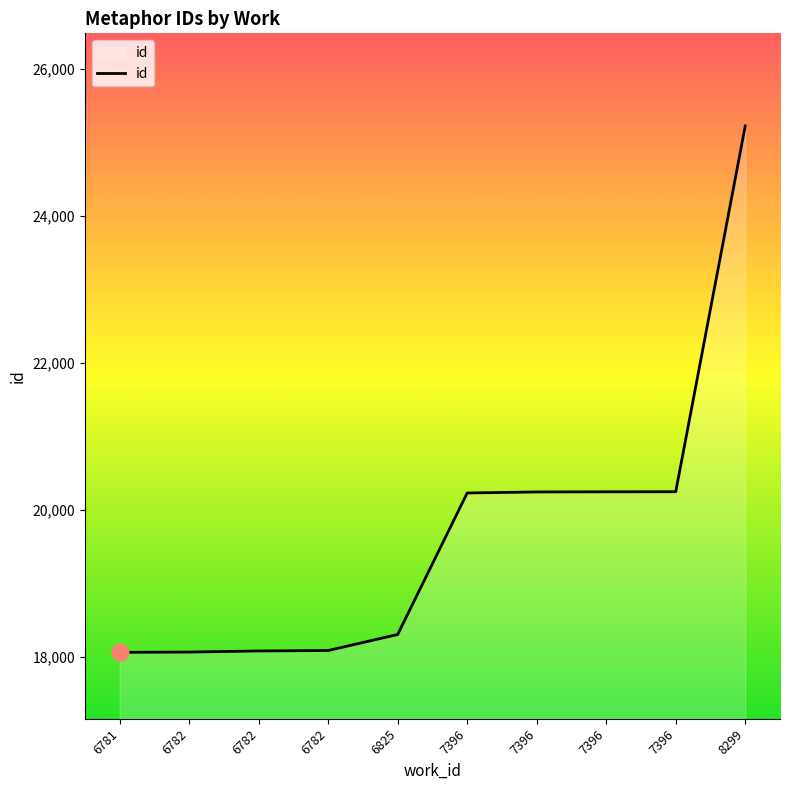

Is this an area chart (filled region under the line)?

Yes